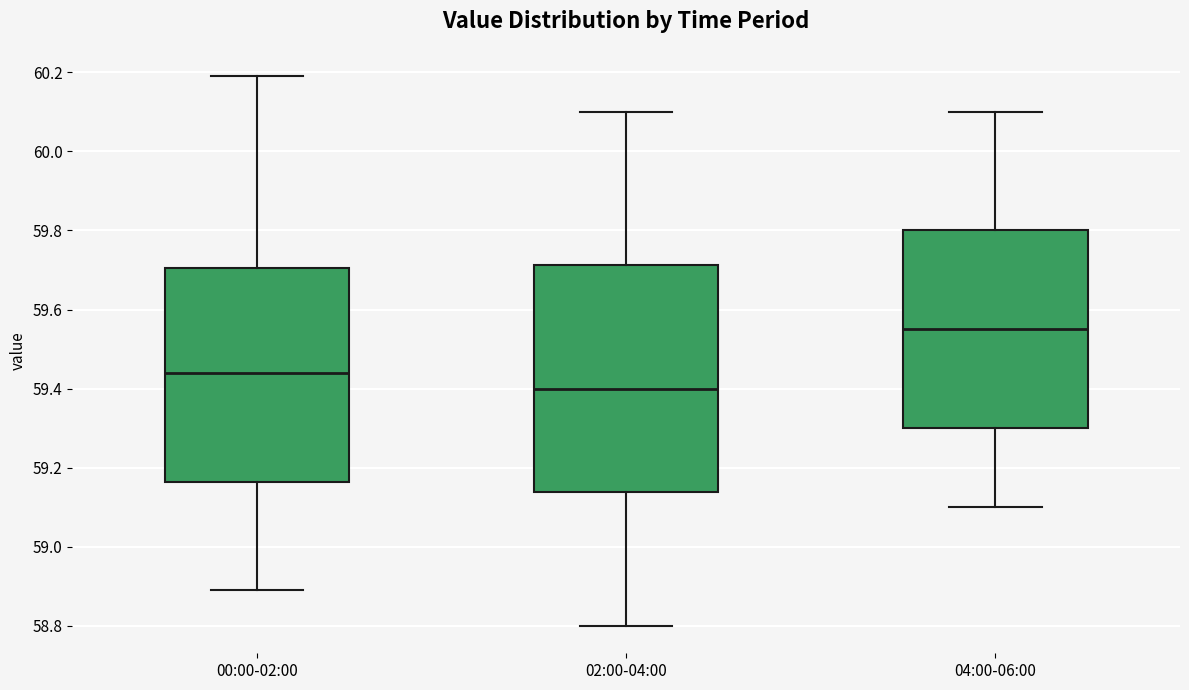

Where is the upper edge of the box for 00:00-02:00 on the y-axis? The values are not printed on the chart, so give them approximately, as read against the axis.

59.70